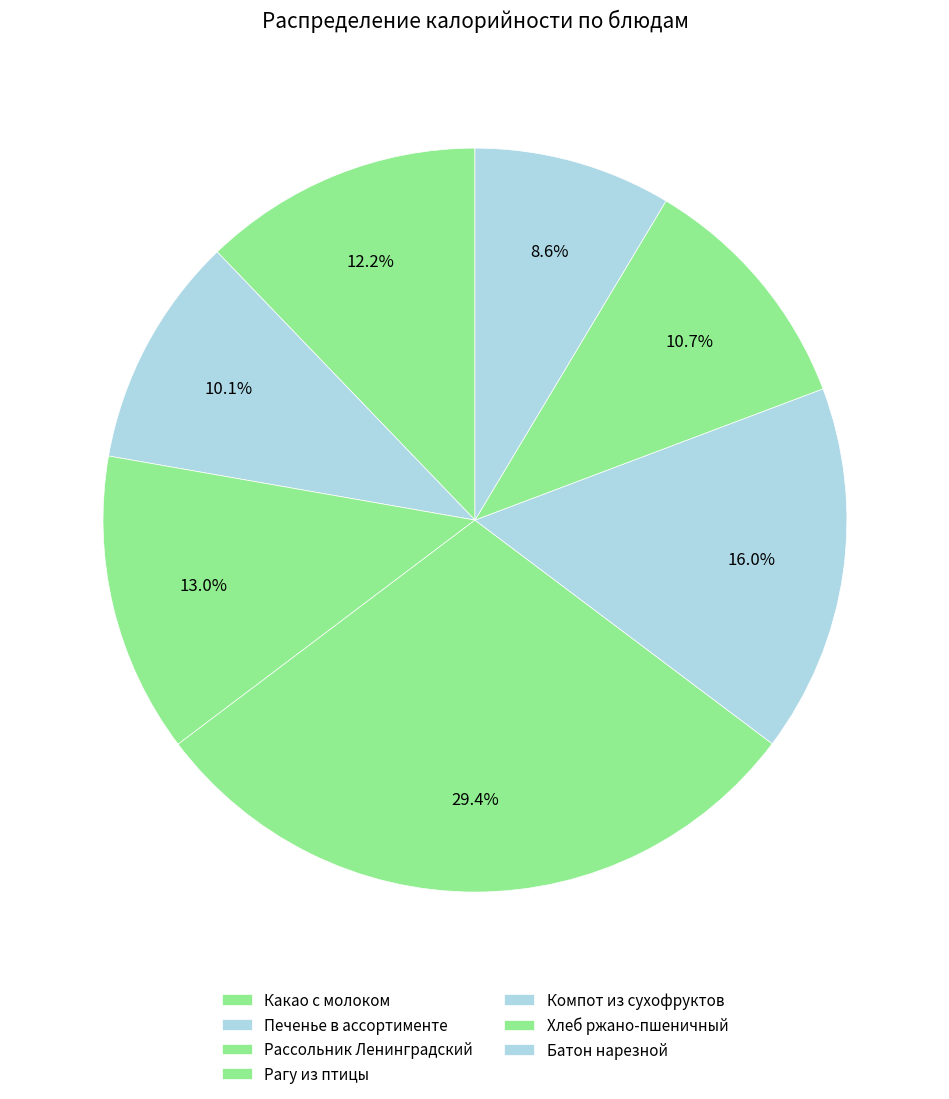

How many slices are in this pie chart?

7